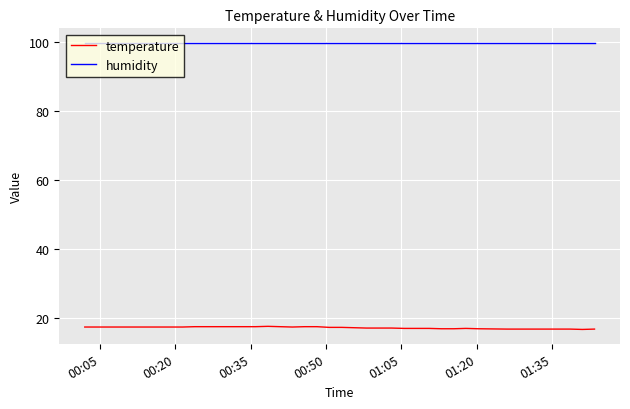

What is the highest value of the temperature series?

17.5